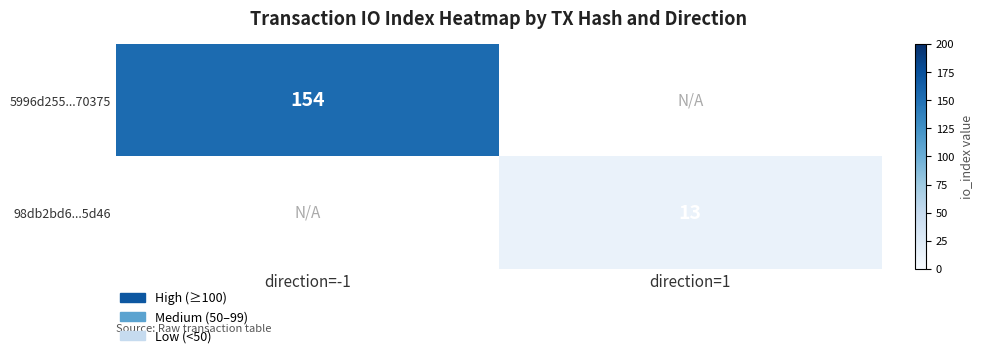

What is the greatest value displayed?

154.0